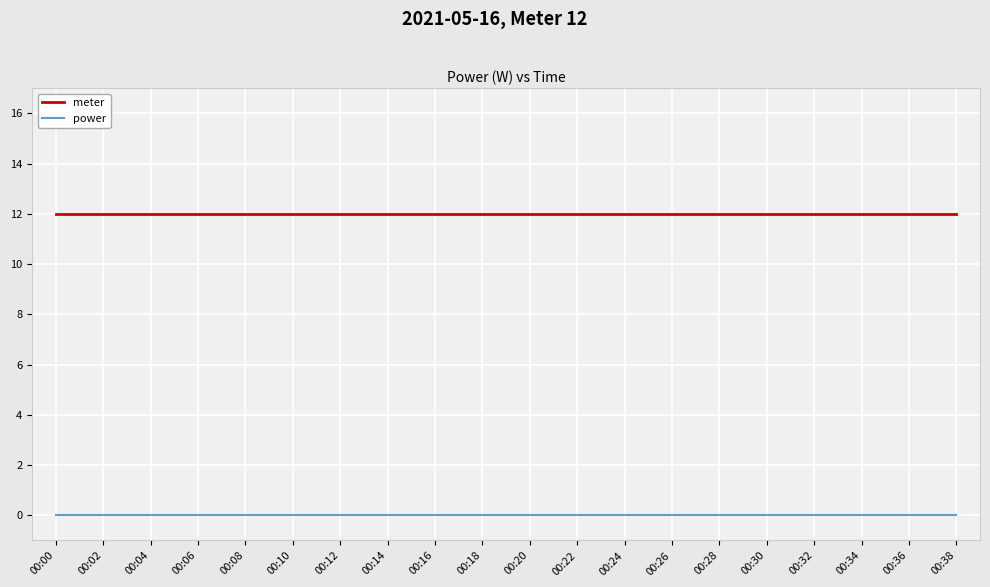

List the series in order of their overall mean, lowest first.

power, meter